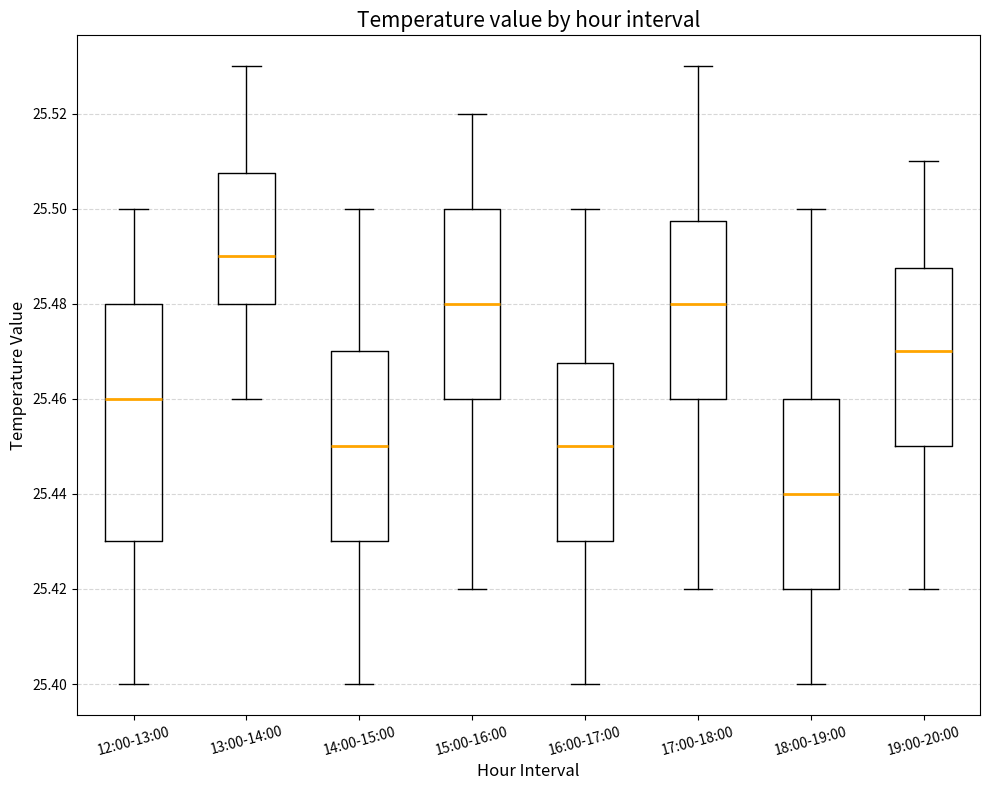

Which box has the highest median line?

13:00-14:00